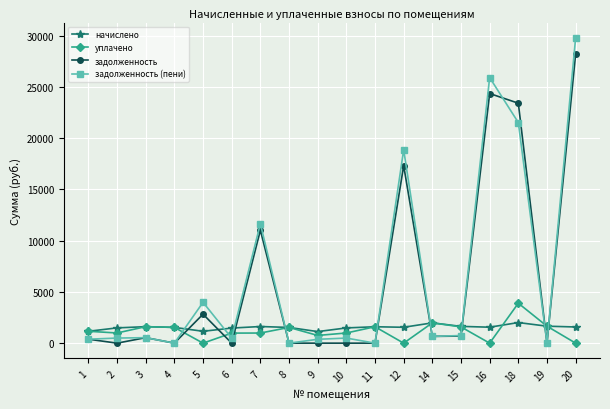

After their last crossing, which series has the higher values: уплачено or задолженность (пени)?

задолженность (пени)